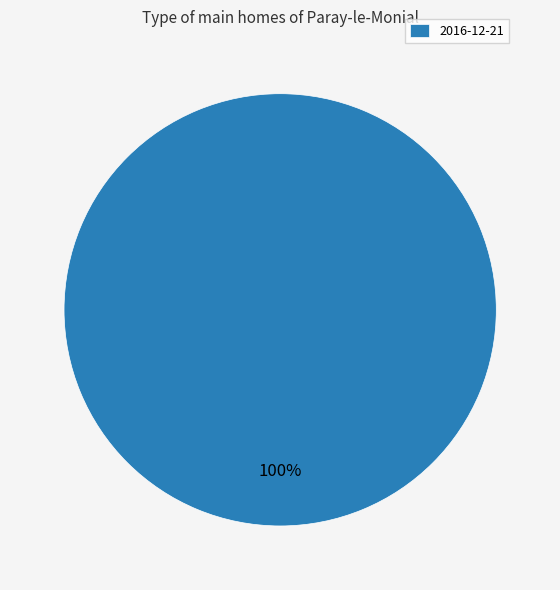

To the nearest percent, what portion does 2016-12-21 represent?

100%